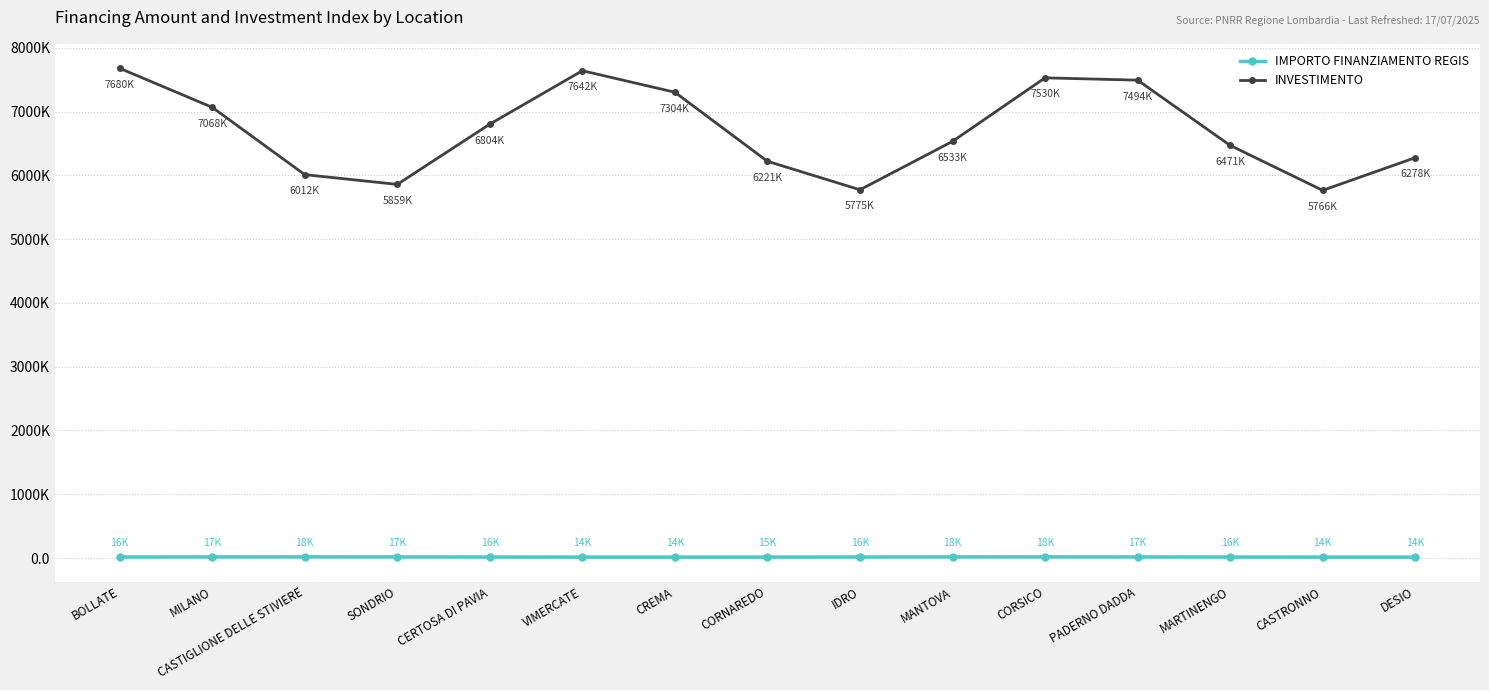

Which series has the largest total across all categories?

INVESTIMENTO